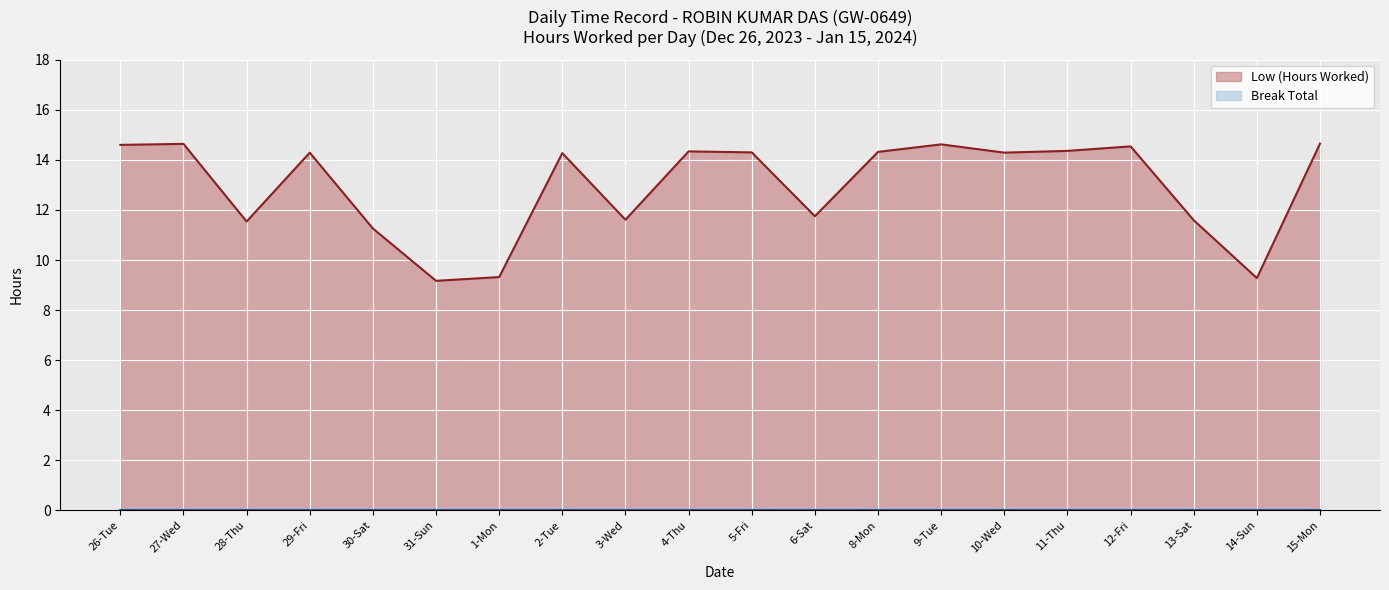

The value at 13-Sat is 3.0. True or false?

False